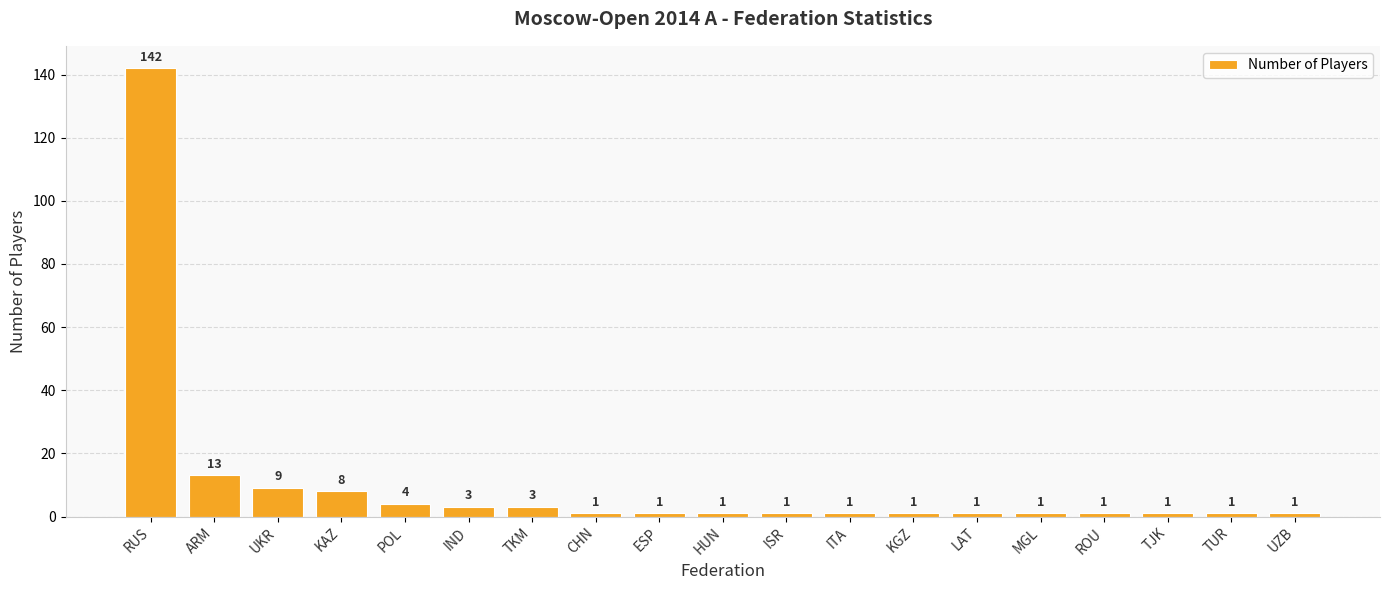

Count the number of categories in the chart.

19